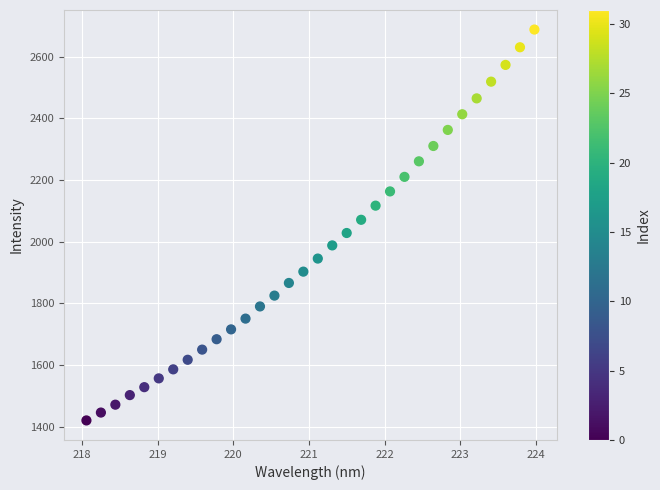

What is the range of X values (max minus min)?

5.9